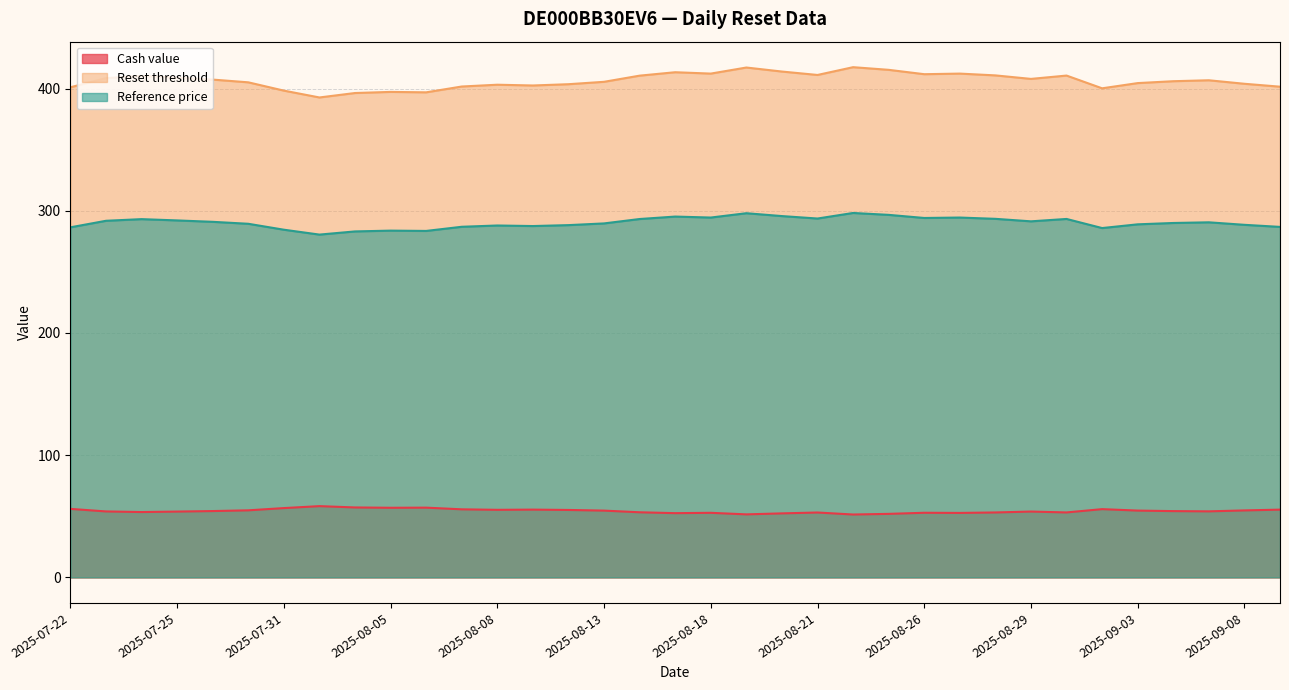

What is the label of the 32nd point from the left?

2025-09-04